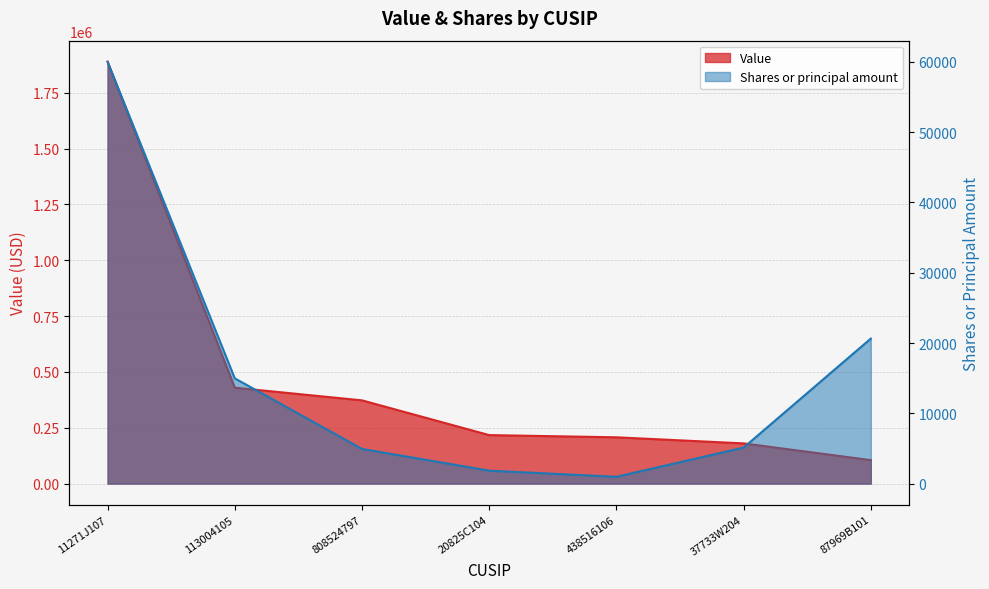

What is the total value across all series at 37733W204?

185145